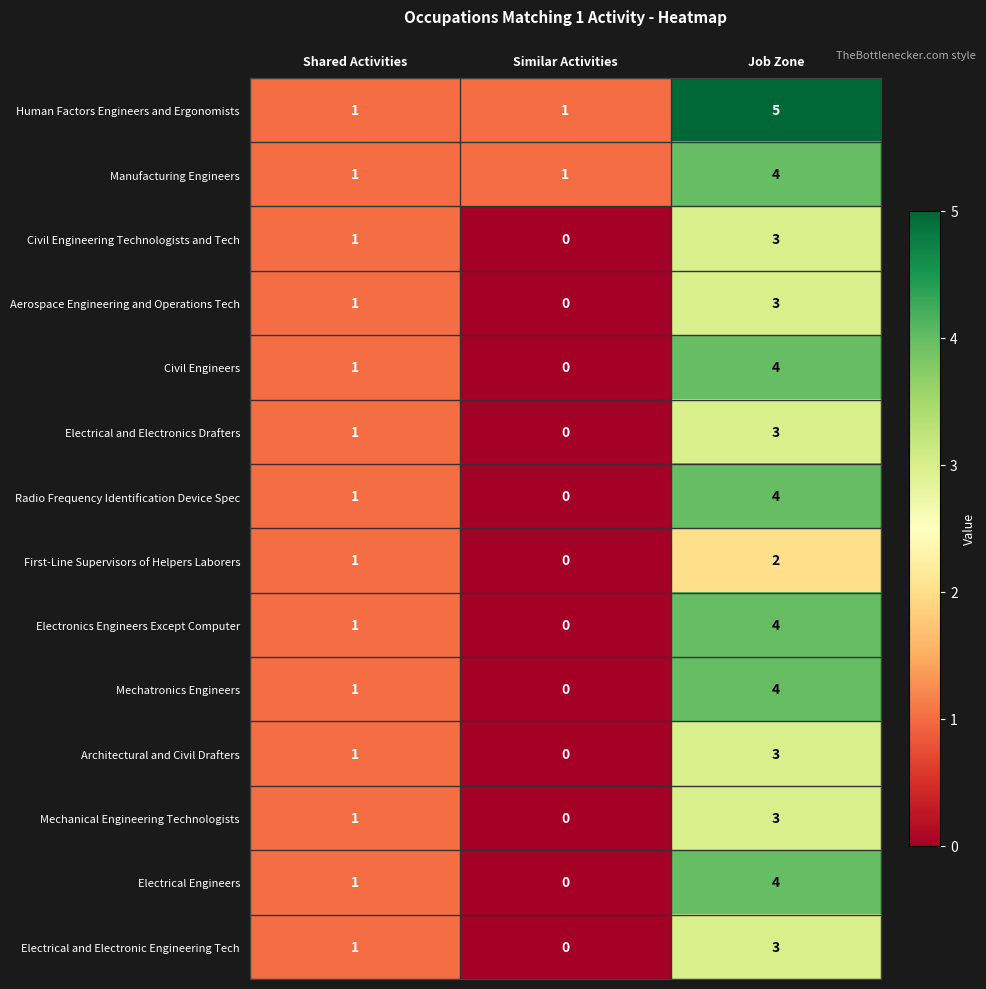

True or false: Electronics Engineers Except Computer has a value of 0 at Similar Activities.

True